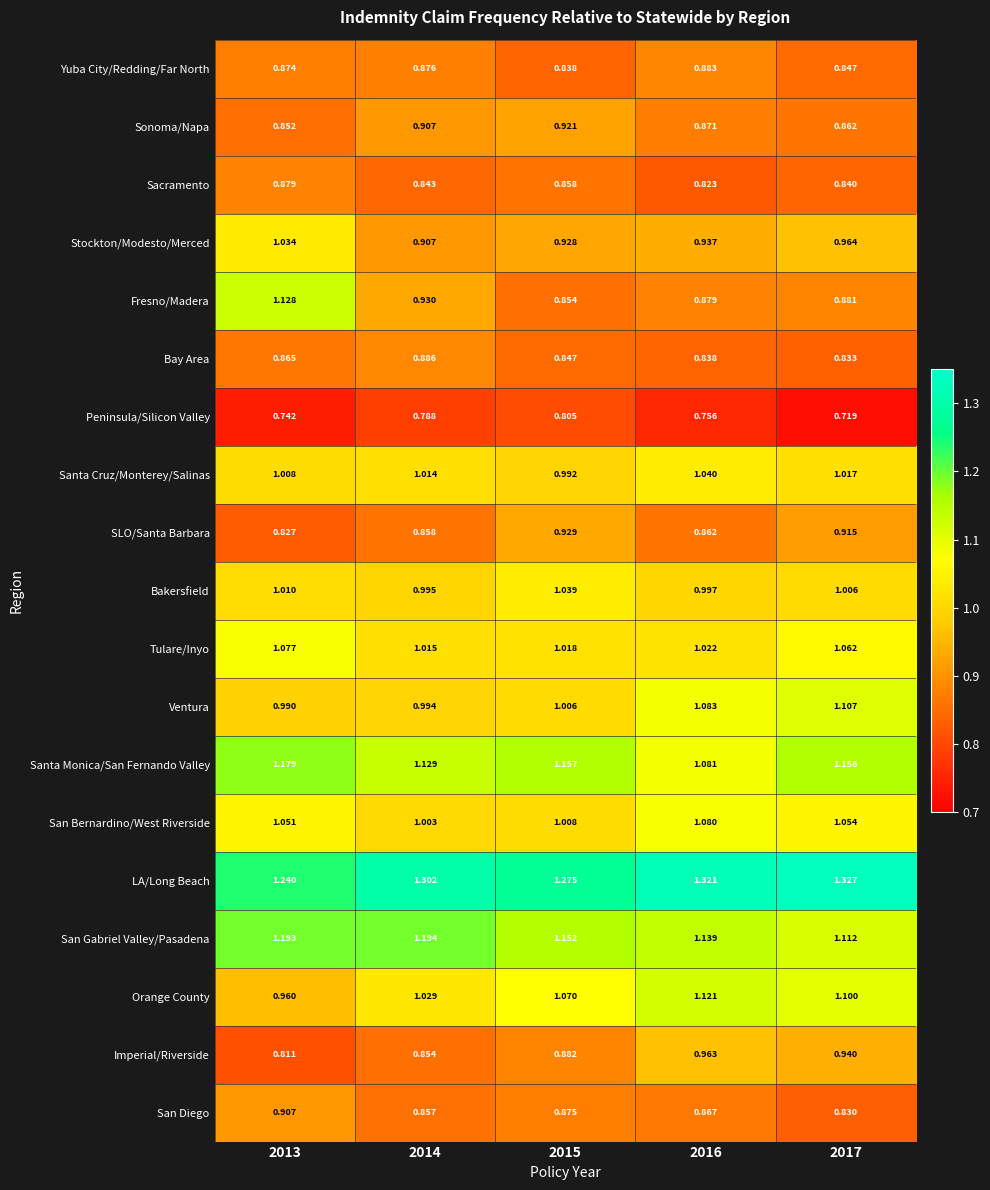

How many distinct data groups are displayed?

19